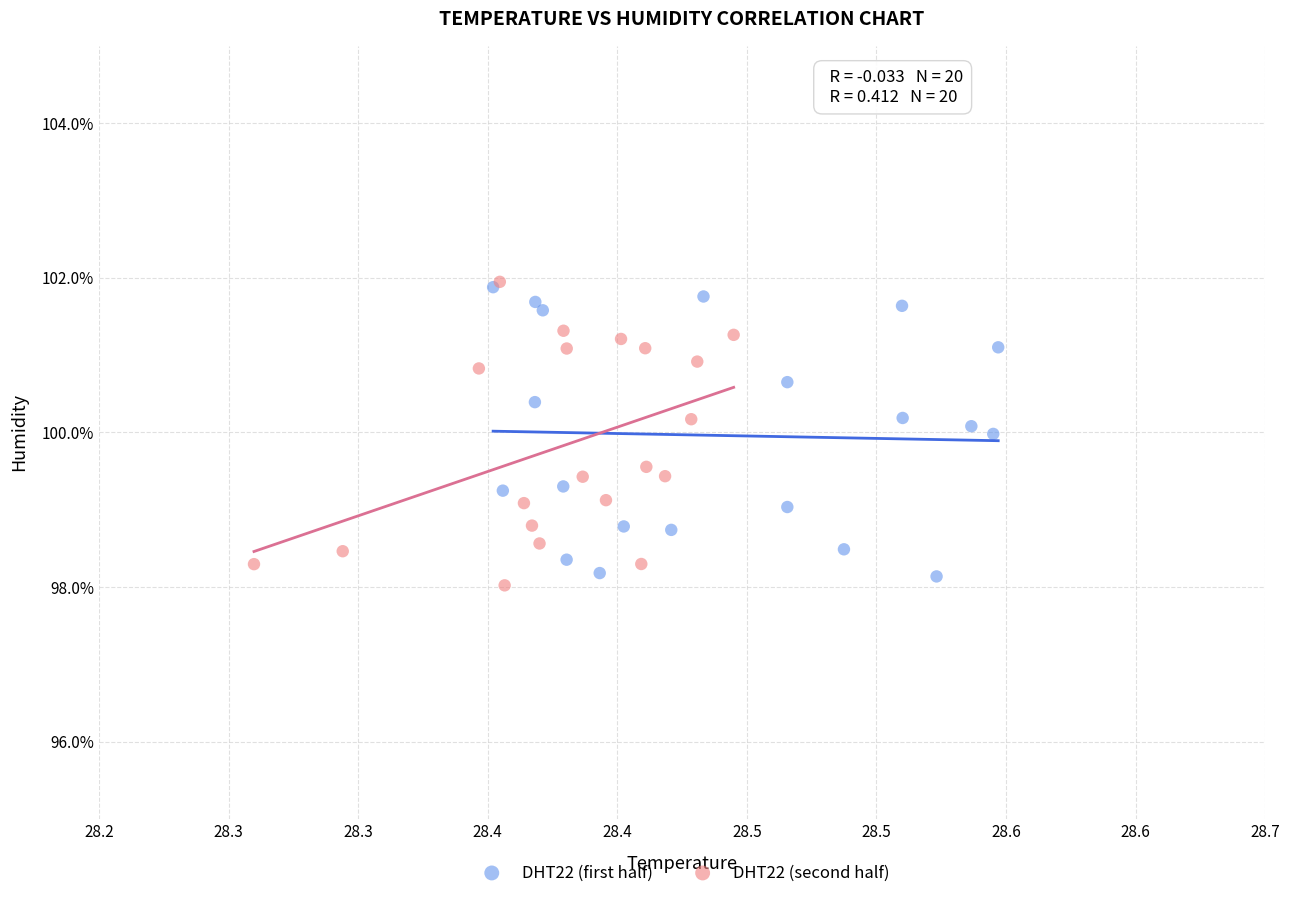

Which series has the widest spread of Y values?

DHT22 (second half)